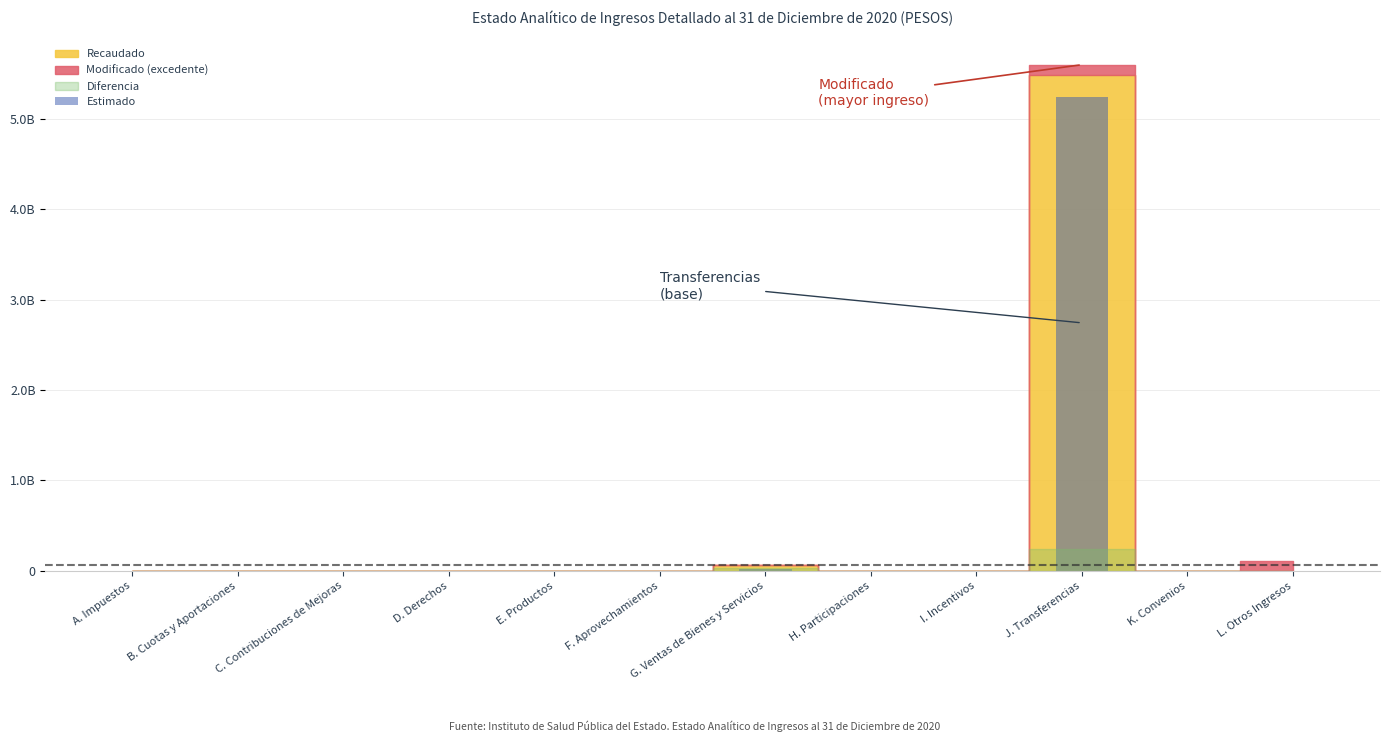

What is the greatest value displayed?

5242073125.4